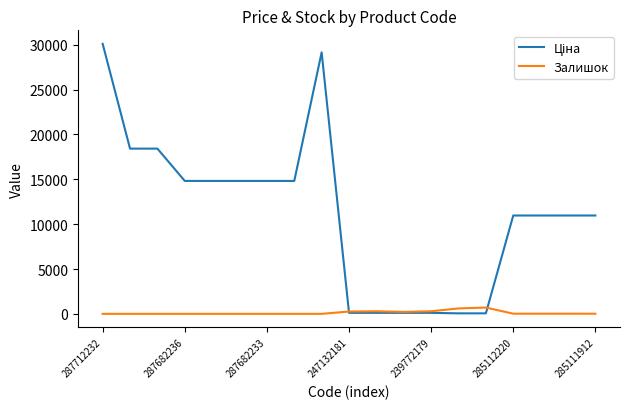

Does the chart have visible grid lines?

No